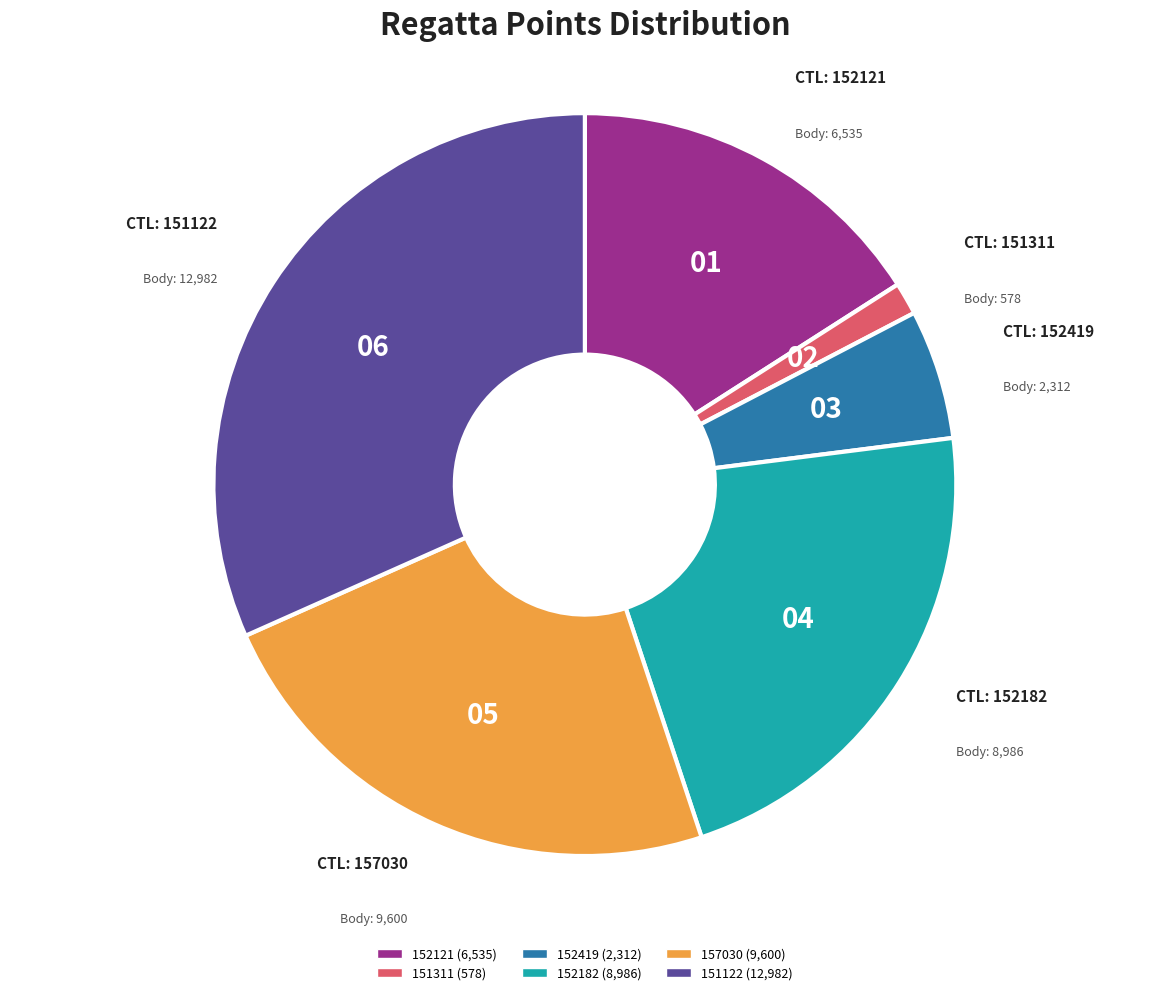

How many segments does this pie chart have?

6